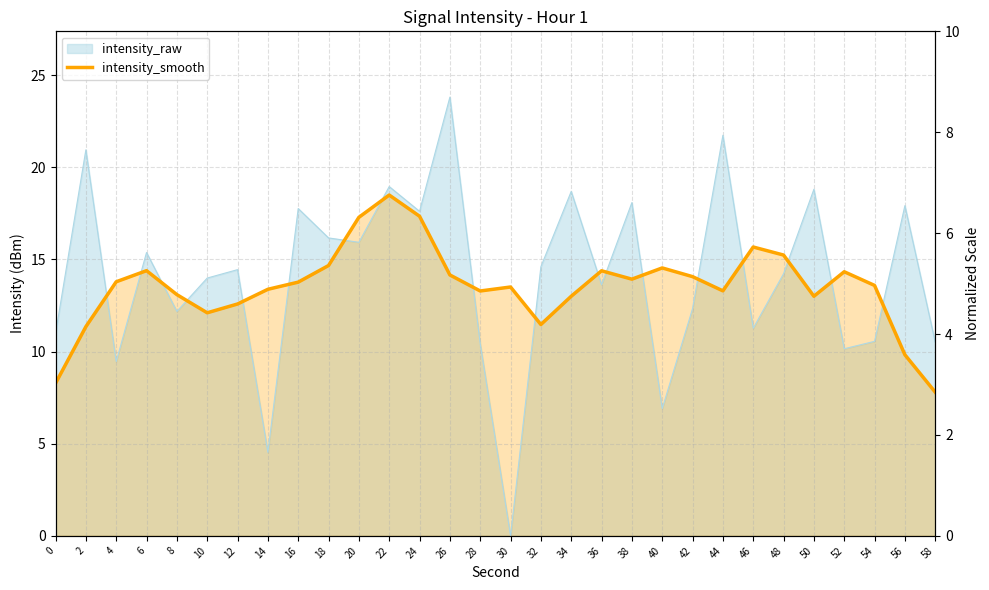

Rank the categories by value from highest to lowest.

22, 24, 20, 46, 48, 18, 40, 6, 36, 52, 26, 42, 38, 4, 16, 54, 30, 14, 44, 28, 8, 50, 34, 12, 10, 32, 2, 56, 0, 58